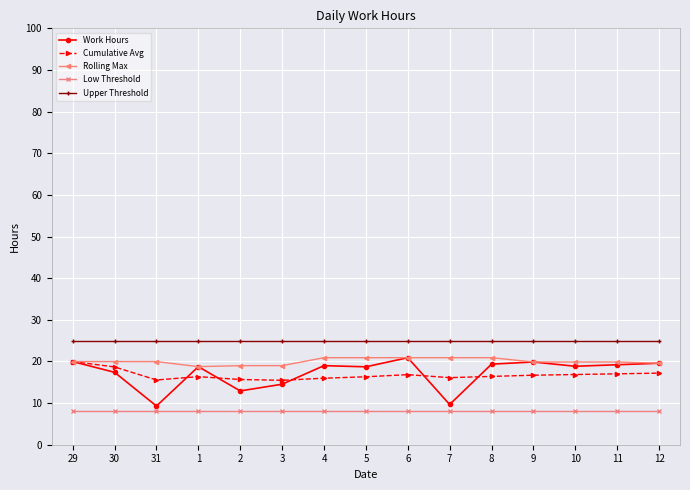

Which series has the widest spread of values?

Work Hours